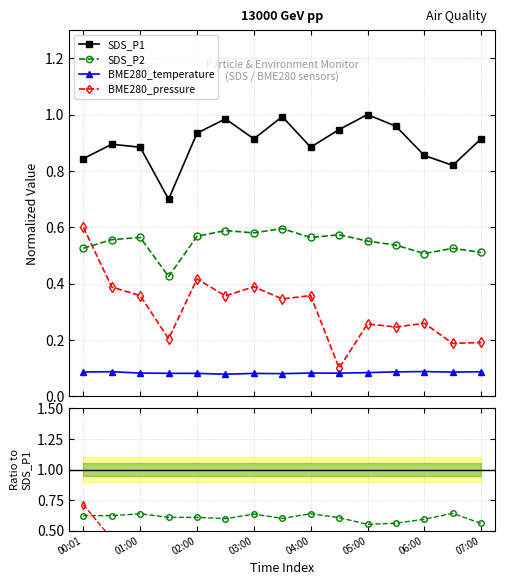

What is the sum of all BME280_pressure values?

4.7